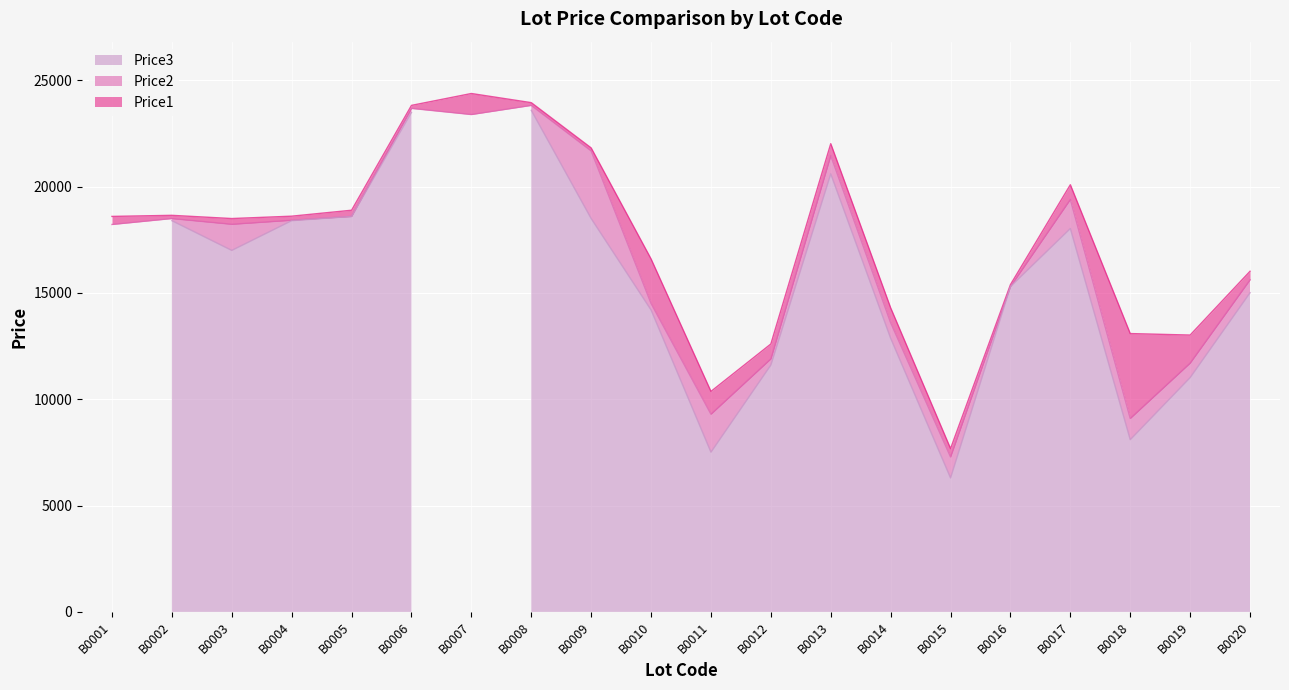

Is it true that Price2 equals 13599 at B0014?

True